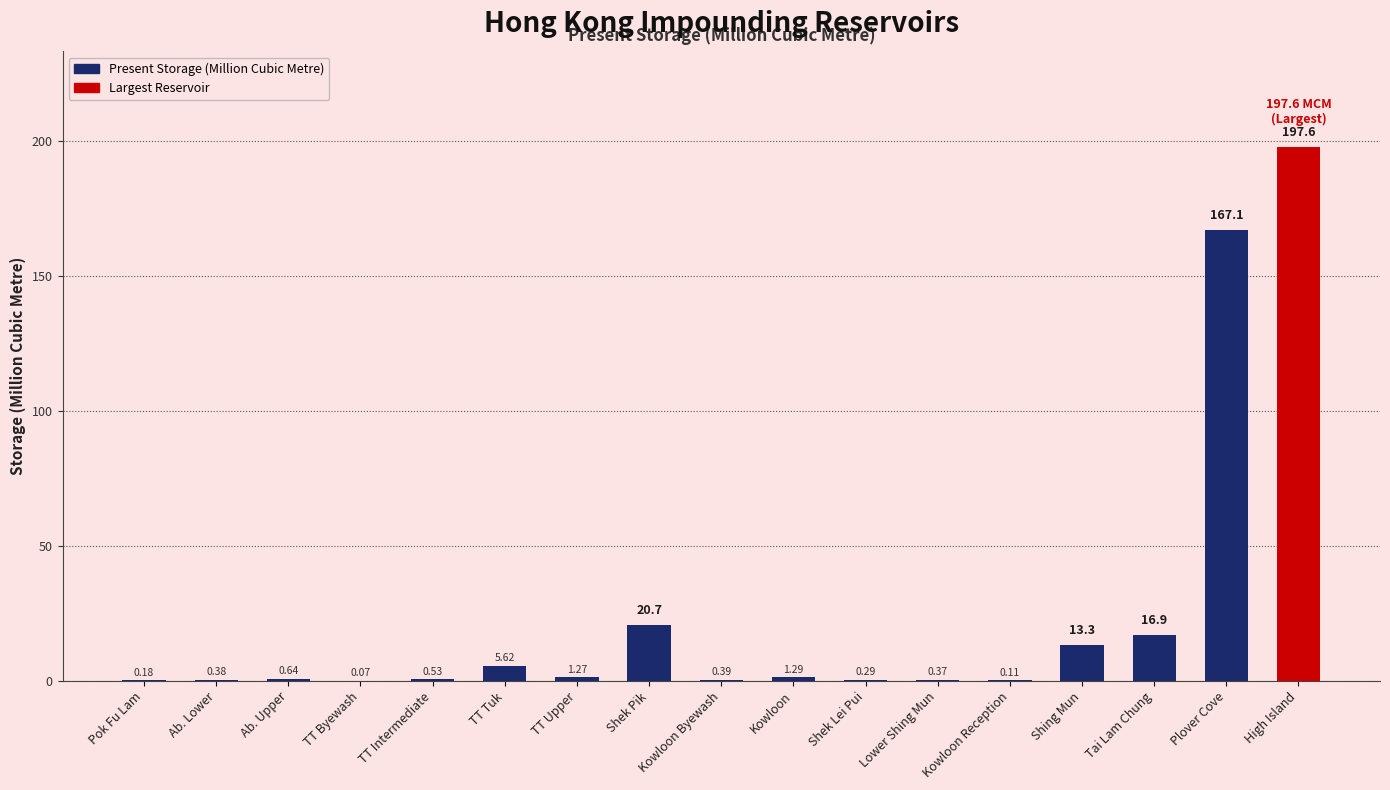

What is the change in value from Shek Lei Pui Reservoir to Lower Shing Mun Reservoir?

+0.1